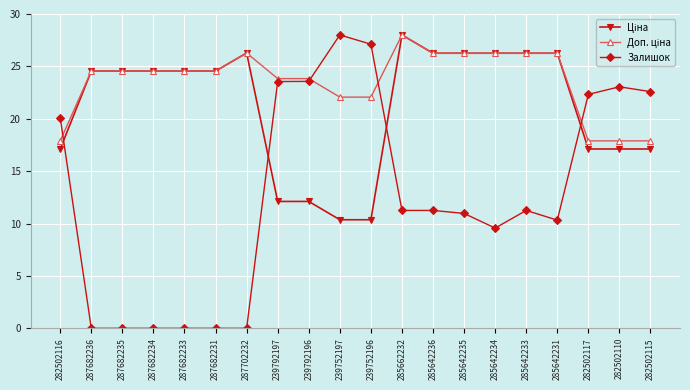

Is it true that Залишок equals 10.3 at 285642231?

True